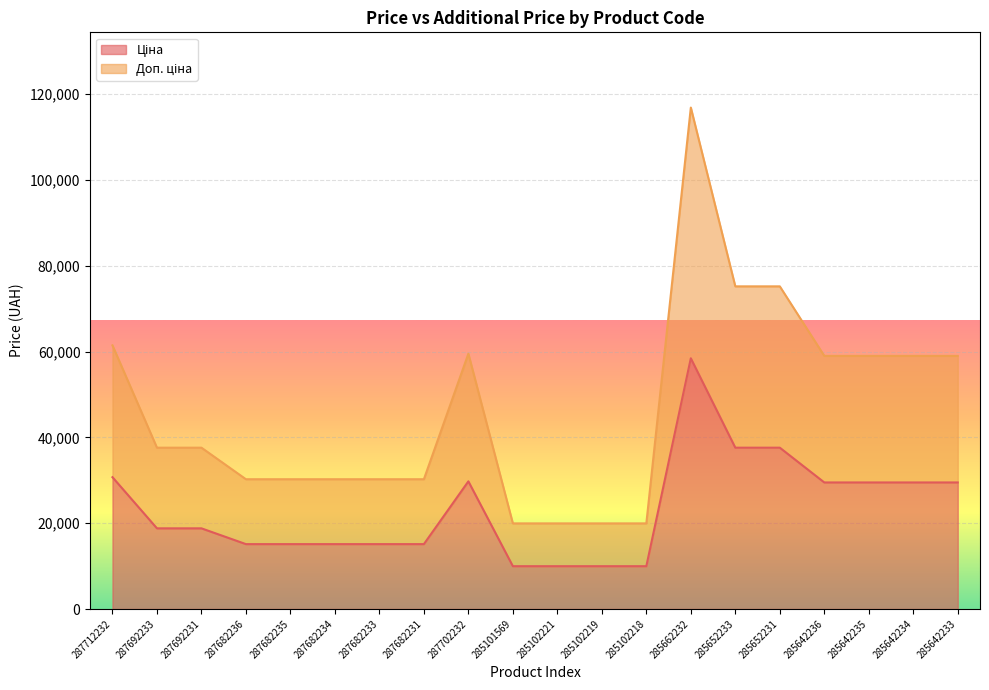

At which label does Ціна reach its minimum?

285101569